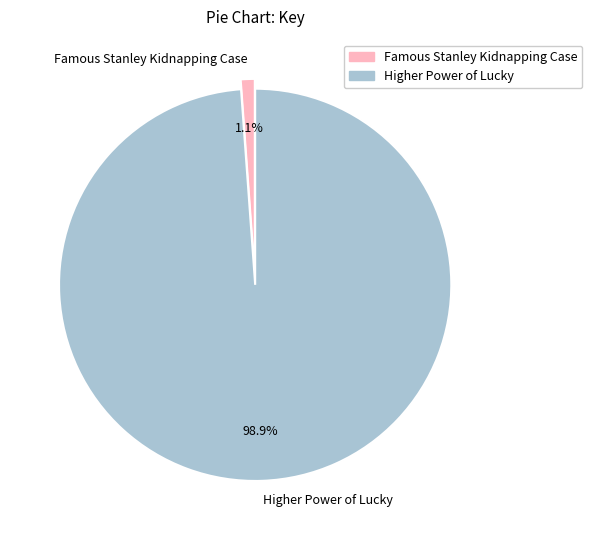

Do Famous Stanley Kidnapping Case and Higher Power of Lucky together represent more than half of the pie?

Yes